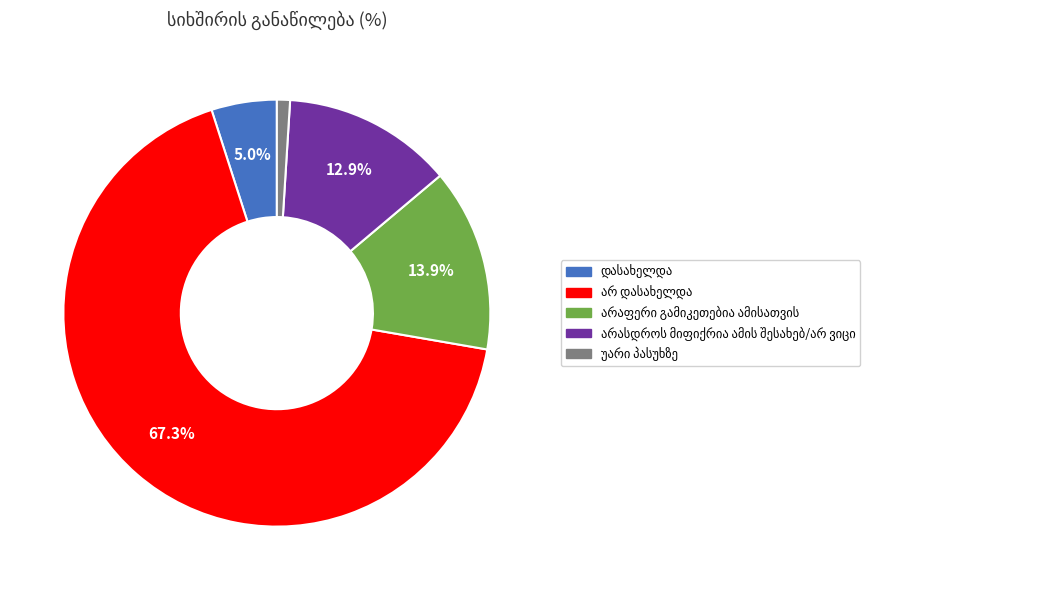

Is there any slice that represents more than half of the pie?

Yes